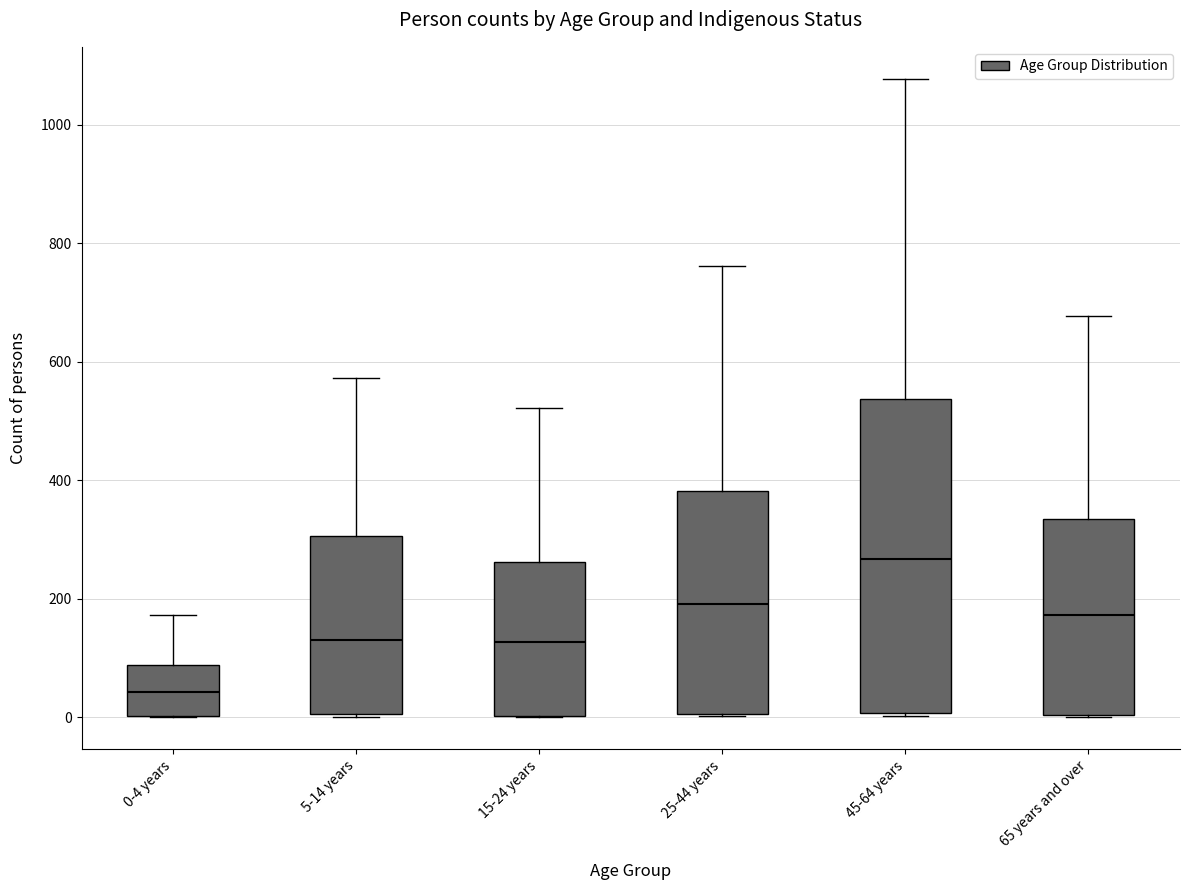

Reading left to right, transcribe this box plot: for each box, give where its median line is, the range the box spans, and where its two whiskers end, as read against the y-axis. The values are not printed on the chart, so give them approximately, as read against the axis.

0-4 years: median 40, box 0 to 80, whiskers 0 to 180
5-14 years: median 140, box 0 to 300, whiskers 0 to 580
15-24 years: median 120, box 0 to 260, whiskers 0 to 520
25-44 years: median 200, box 0 to 380, whiskers 0 to 760
45-64 years: median 260, box 0 to 540, whiskers 0 to 1080
65 years and over: median 180, box 0 to 340, whiskers 0 to 680